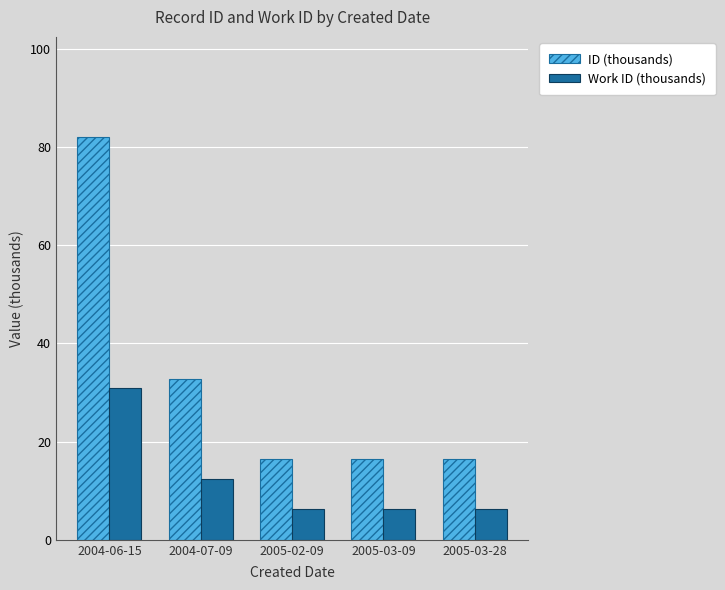

What is the difference between the highest and lowest values at 2005-03-28?

10.2